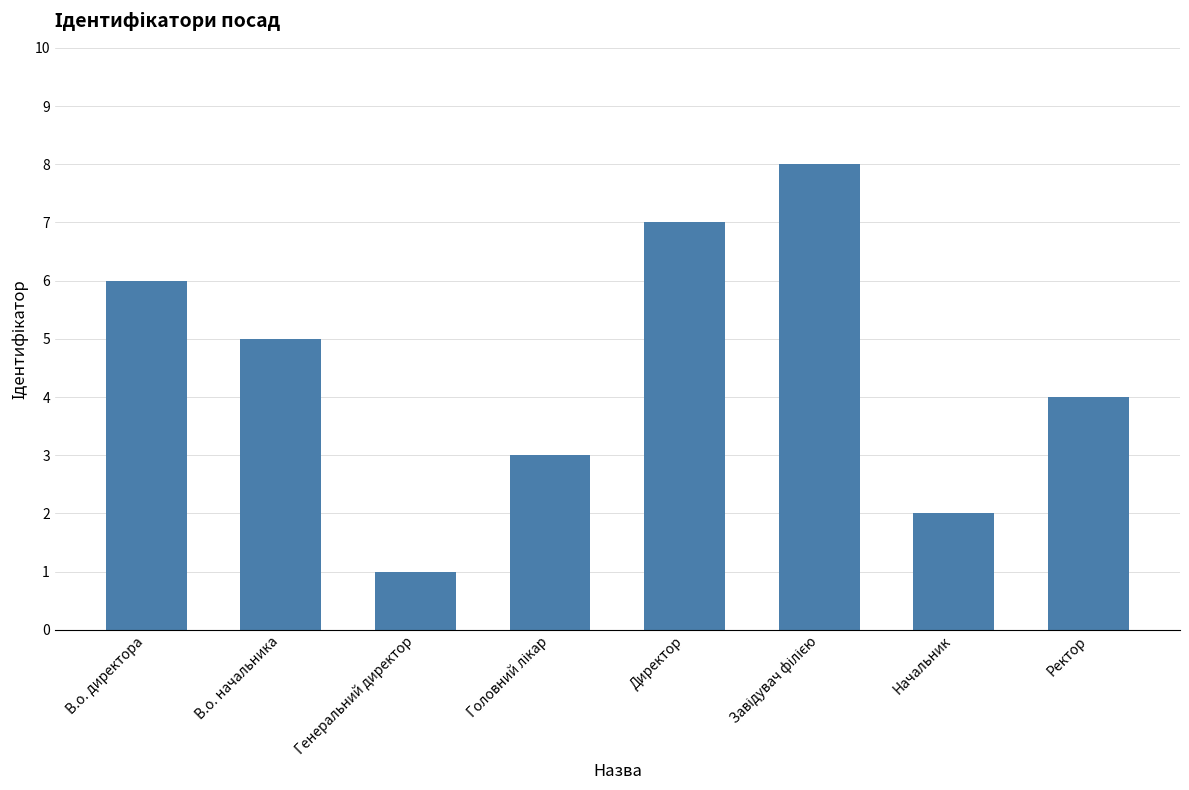

What is the change in value from Генеральний директор to Начальник?

+1